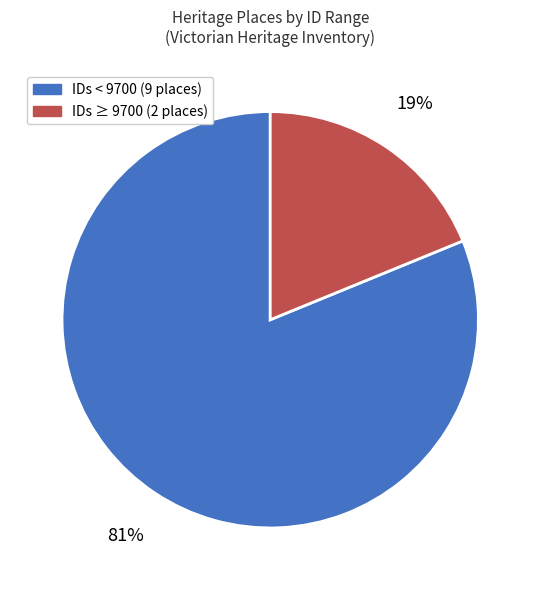

Is there any slice that represents more than half of the pie?

Yes